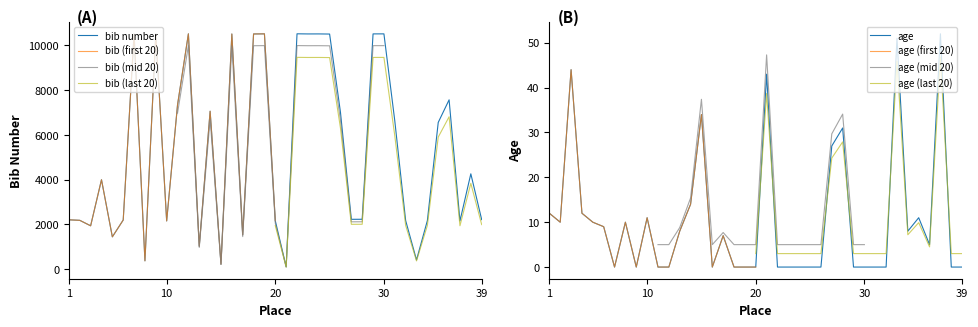

The age series shows 0 at 20. True or false?

True